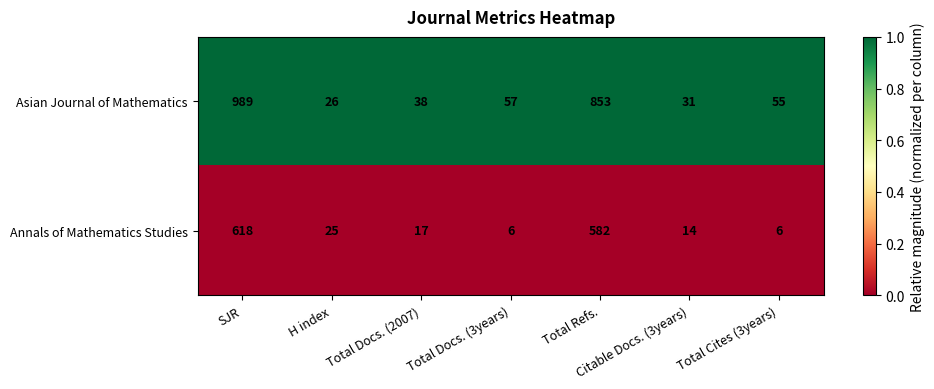

Where does the Annals of Mathematics Studies series first go above 17?

SJR